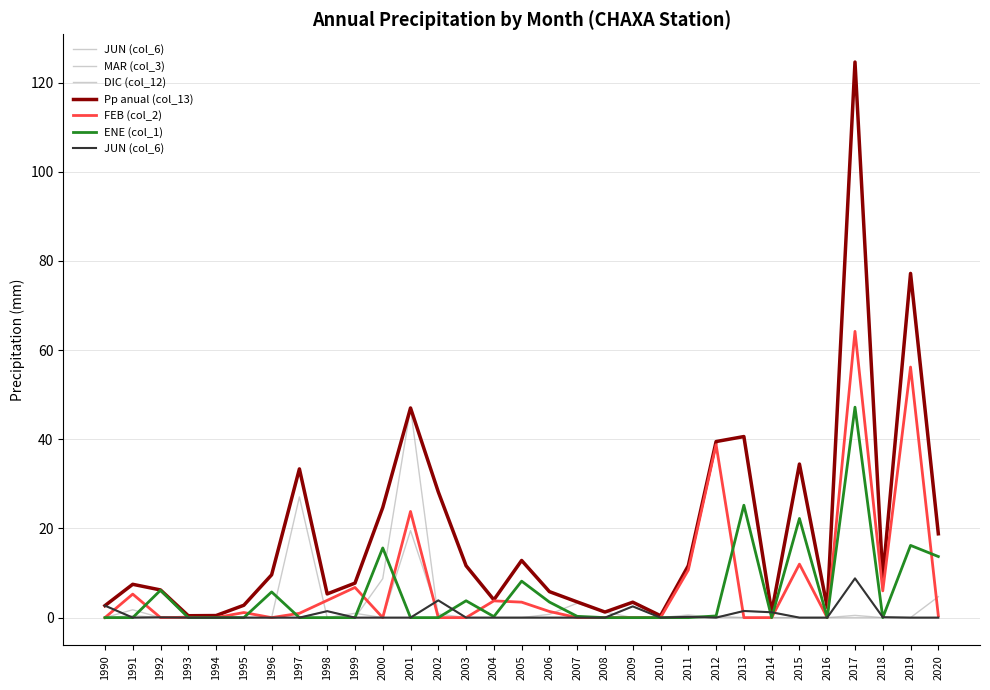

Reading left to right, extract all data points from this chart.

JUN (col_6): 1990=2.7	1991=0.0	1992=0.1	1993=0.0	1994=0.0	1995=0.0	1996=0.0	1997=0.0	1998=1.5	1999=0.0	2000=0.0	2001=0.0	2002=3.9	2003=0.0	2004=0.0	2005=0.0	2006=0.0	2007=0.0	2008=0.0	2009=2.5	2010=0.0	2011=0.2	2012=0.0	2013=1.5	2014=1.2	2015=0.0	2016=0.0	2017=8.8	2018=0.1	2019=0.0	2020=0.0
MAR (col_3): 1990=0.0	1991=1.8	1992=0.0	1993=0.4	1994=0.5	1995=0.0	1996=0.0	1997=27.1	1998=0.0	1999=1.0	2000=0.0	2001=19.5	2002=0.8	2003=0.0	2004=0.0	2005=0.0	2006=0.0	2007=0.0	2008=0.0	2009=0.0	2010=0.0	2011=0.0	2012=0.3	2013=0.0	2014=0.0	2015=0.0	2016=0.0	2017=0.0	2018=0.0	2019=0.0	2020=4.7
DIC (col_12): 1990=0.0	1991=0.4	1992=0.0	1993=0.0	1994=0.0	1995=0.0	1996=0.0	1997=0.0	1998=0.0	1999=0.0	2000=8.7	2001=47.0	2002=0.0	2003=0.0	2004=0.0	2005=0.0	2006=0.7	2007=3.2	2008=1.2	2009=0.0	2010=0.0	2011=0.6	2012=0.0	2013=0.0	2014=0.0	2015=0.0	2016=0.0	2017=0.5	2018=0.0	2019=0.0	2020=0.0
Pp anual (col_13): 1990=2.7	1991=7.5	1992=6.2	1993=0.4	1994=0.5	1995=2.8	1996=9.6	1997=33.4	1998=5.3	1999=7.7	2000=24.7	2001=47.0	2002=28.2	2003=11.6	2004=4.0	2005=12.8	2006=5.8	2007=3.5	2008=1.2	2009=3.5	2010=0.4	2011=11.7	2012=39.5	2013=40.6	2014=1.2	2015=34.4	2016=2.3	2017=124.6	2018=9.0	2019=77.2	2020=18.8
FEB (col_2): 1990=0.0	1991=5.3	1992=0.0	1993=0.1	1994=0.0	1995=1.1	1996=0.0	1997=1.0	1998=3.9	1999=6.8	2000=0.0	2001=23.8	2002=0.0	2003=0.0	2004=3.8	2005=3.5	2006=1.4	2007=0.0	2008=0.0	2009=0.0	2010=0.0	2011=10.7	2012=38.8	2013=0.0	2014=0.0	2015=12.0	2016=0.0	2017=64.2	2018=6.0	2019=56.2	2020=0.4
ENE (col_1): 1990=0.0	1991=0.0	1992=6.1	1993=0.0	1994=0.0	1995=0.0	1996=5.8	1997=0.0	1998=0.0	1999=0.0	2000=15.6	2001=0.0	2002=0.0	2003=3.8	2004=0.2	2005=8.2	2006=3.5	2007=0.3	2008=0.0	2009=0.0	2010=0.0	2011=0.0	2012=0.4	2013=25.2	2014=0.0	2015=22.2	2016=0.0	2017=47.2	2018=0.0	2019=16.2	2020=13.7